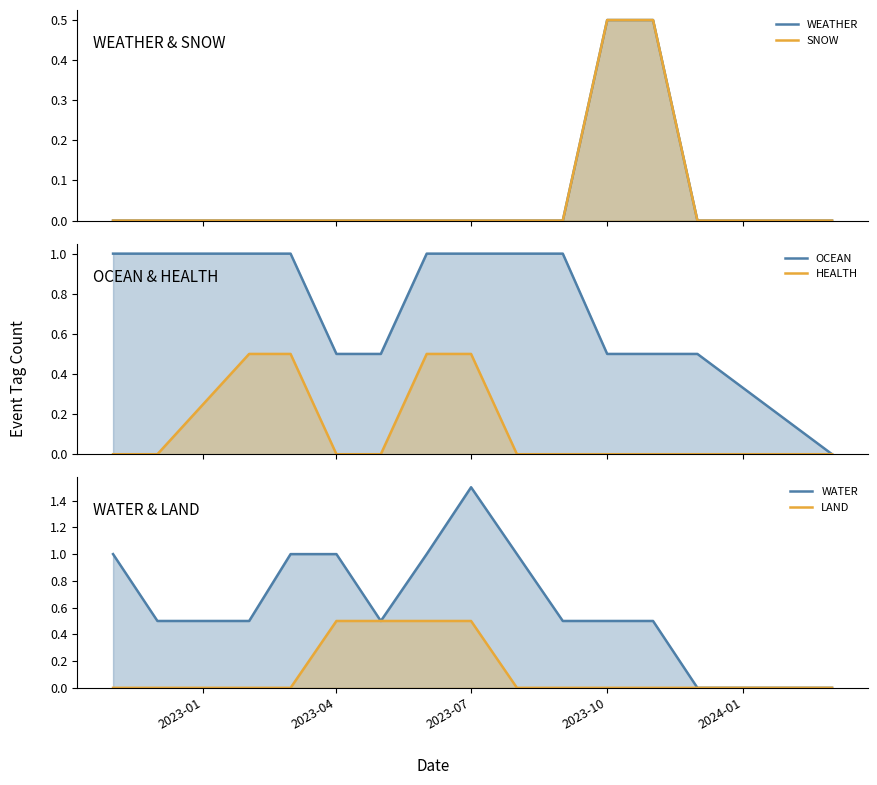

Rank the series by their maximum value, from highest to lowest.

WATER, OCEAN, WEATHER, SNOW, HEALTH, LAND